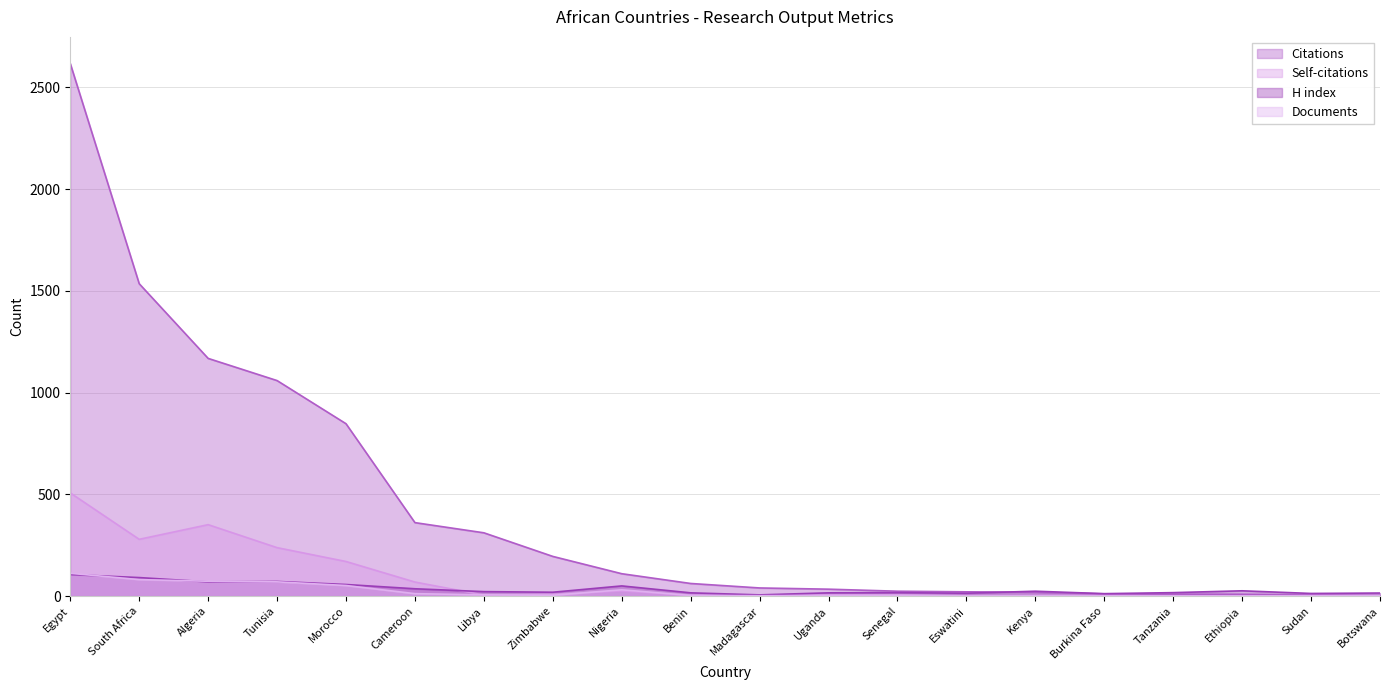

How many data points in Citations are above 62?

9